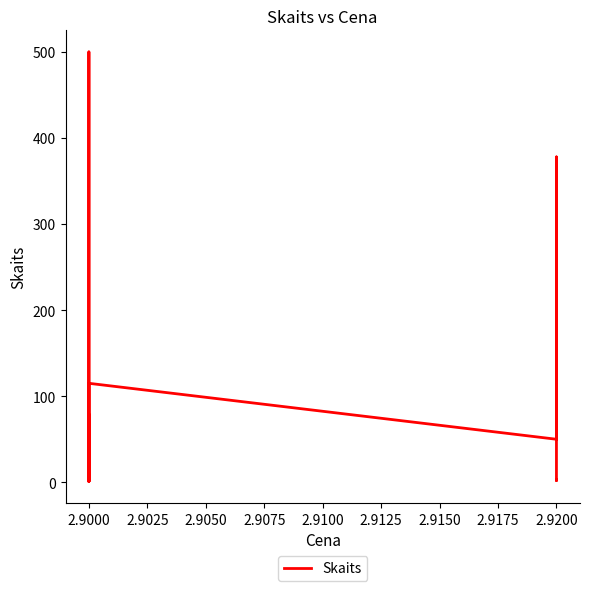

The chart shows a value of 1 at 2.9000. True or false?

False